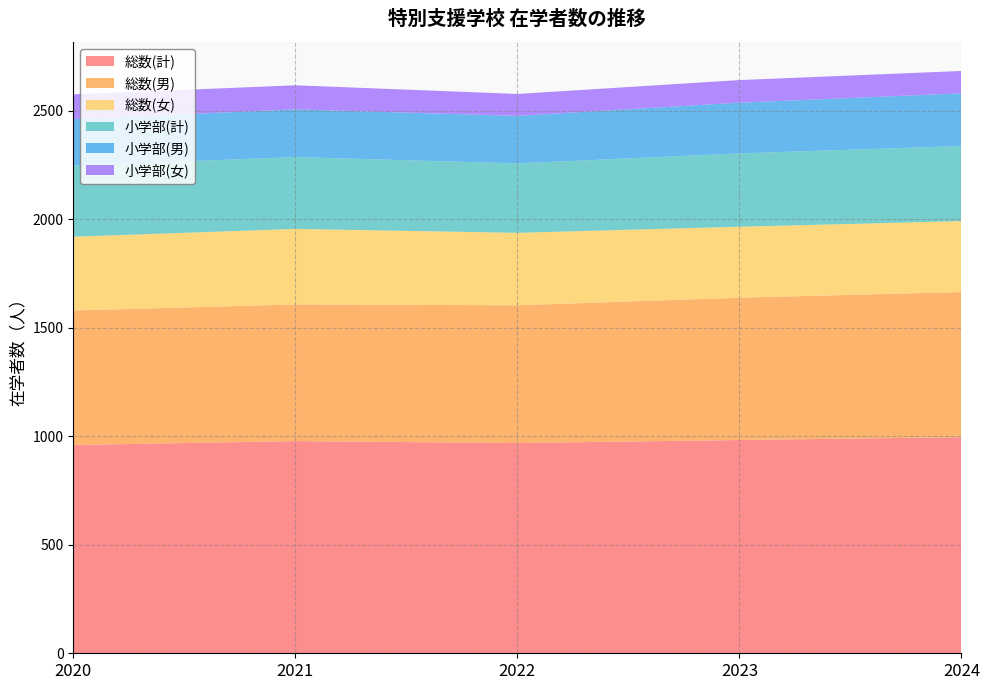

Reading left to right, what are all the values shown in this chart?

総数(計): 2020=960	2021=978	2022=969	2023=983	2024=996
総数(男): 2020=620	2021=630	2022=635	2023=656	2024=669
総数(女): 2020=340	2021=348	2022=334	2023=327	2024=327
小学部(計): 2020=328	2021=331	2022=320	2023=338	2024=346
小学部(男): 2020=214	2021=220	2022=219	2023=234	2024=243
小学部(女): 2020=114	2021=111	2022=101	2023=104	2024=103